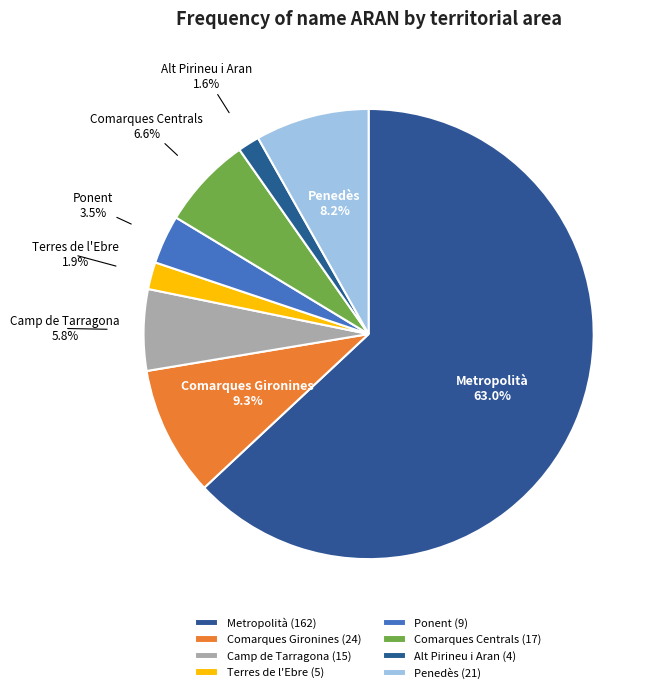

To the nearest percent, what portion does Metropolità represent?

63%